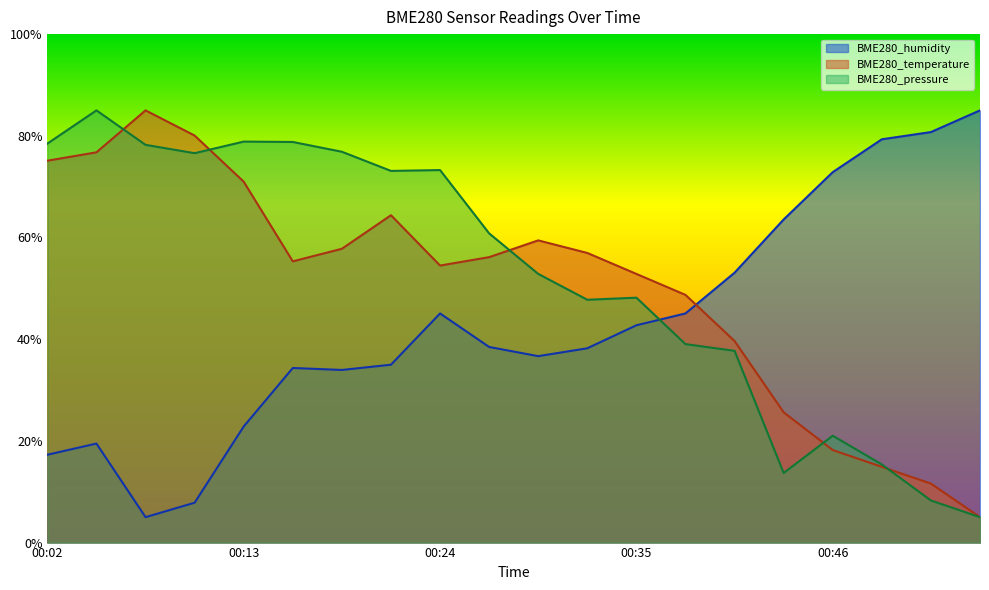

What is the average value of the BME280_pressure series?

52.4